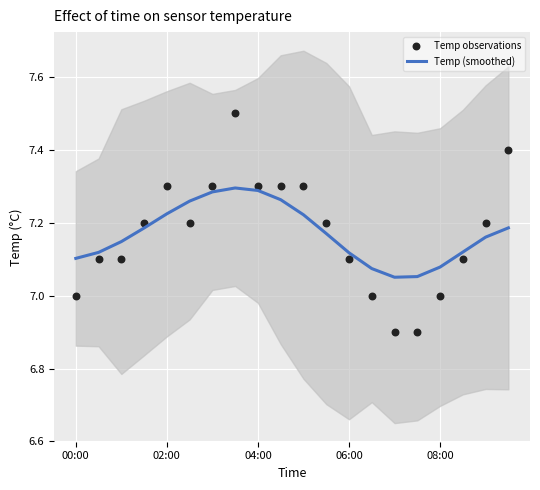

Which series has the largest total across all categories?

Temp observations